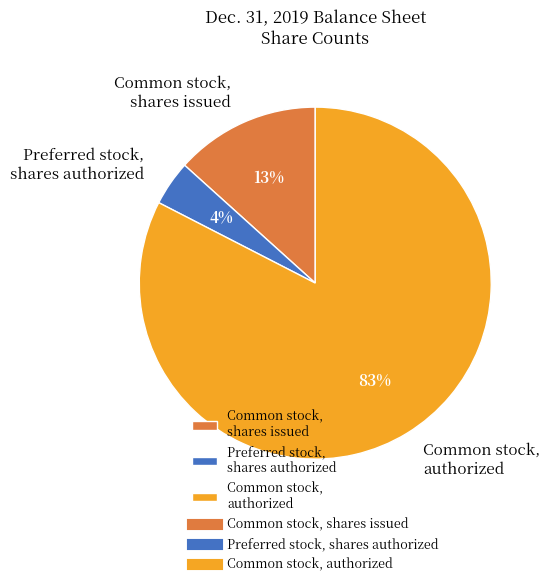

To the nearest percent, what is the difference between the Preferred stock, shares authorized and Common stock, shares issued slice percentages?

9%